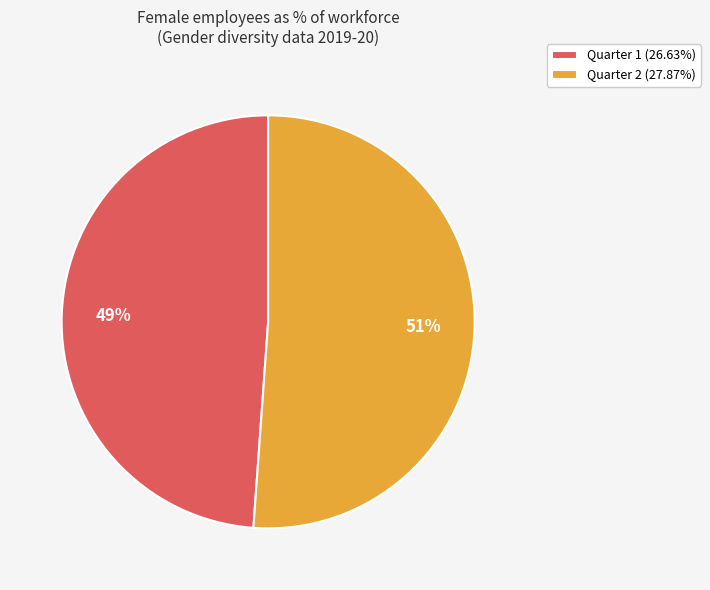

Rank the categories by value from lowest to highest.

Quarter 1, Quarter 2